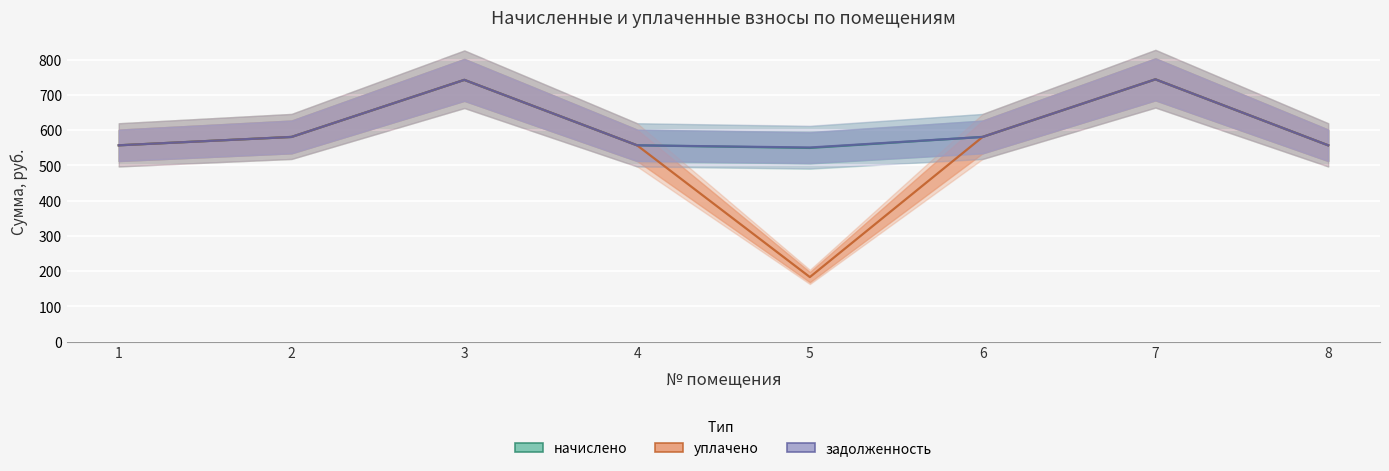

What is the total value across all series at 8?

1670.7